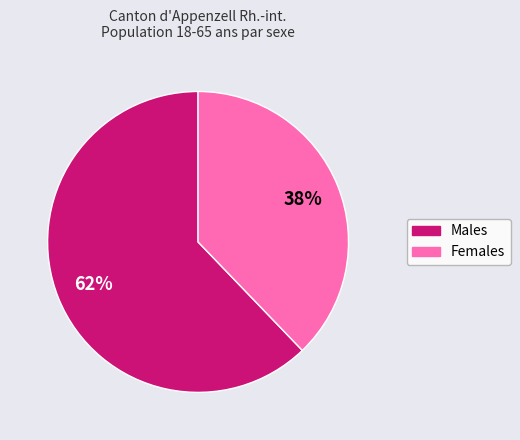

Count the number of slices in the pie.

2